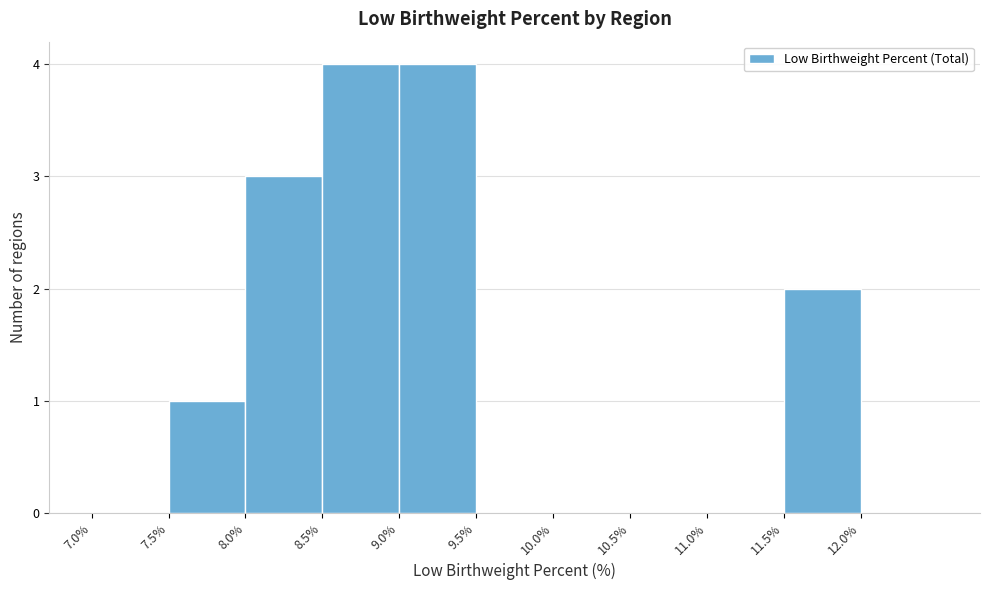

Reading left to right, transcribe this chart: for each bar, give the range it covers on the x-axis and its height. The values are not printed on the chart, so give them approximately, as read against the axis.

7.0 to 7.5: 0
7.5 to 8.0: 1
8.0 to 8.5: 3
8.5 to 9.0: 4
9.0 to 9.5: 4
9.5 to 10.0: 0
10.0 to 10.5: 0
10.5 to 11.0: 0
11.0 to 11.5: 0
11.5 to 12.0: 2
12.0 to 12.5: 0